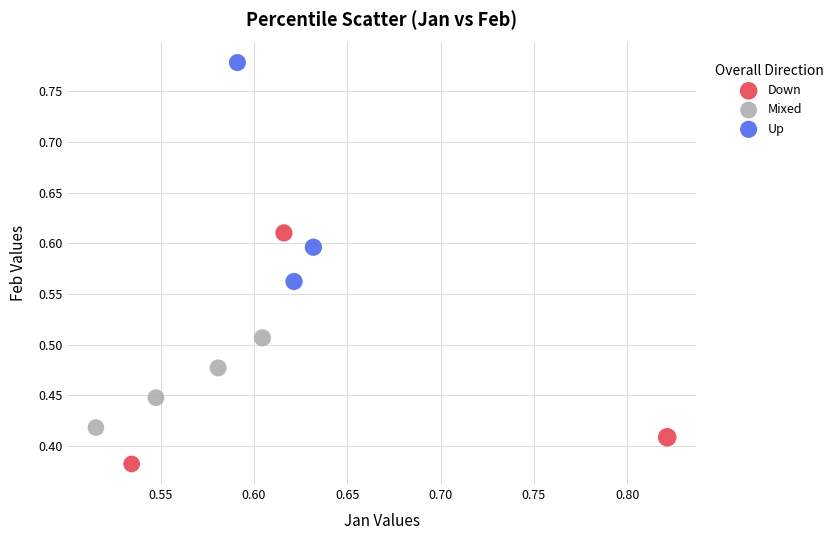

Which series contains the lowest Y value?

Down